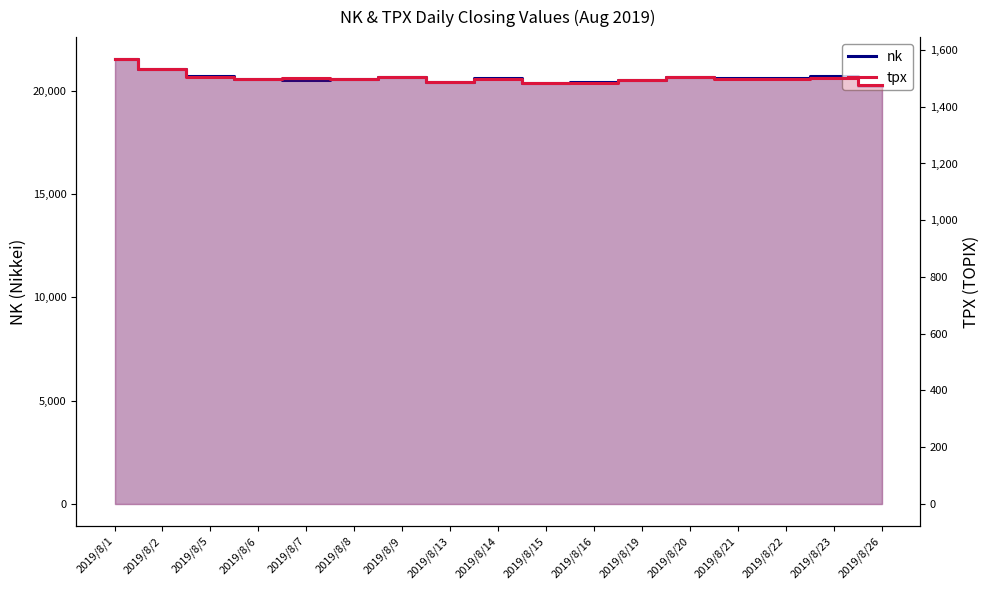

True or false: nk and tpx cross at least once.

False